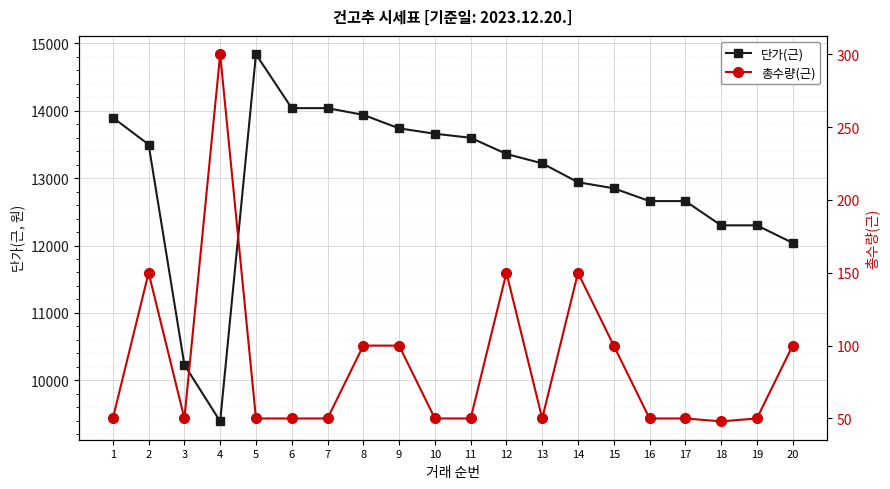

Which series has the widest spread of values?

단가(근)